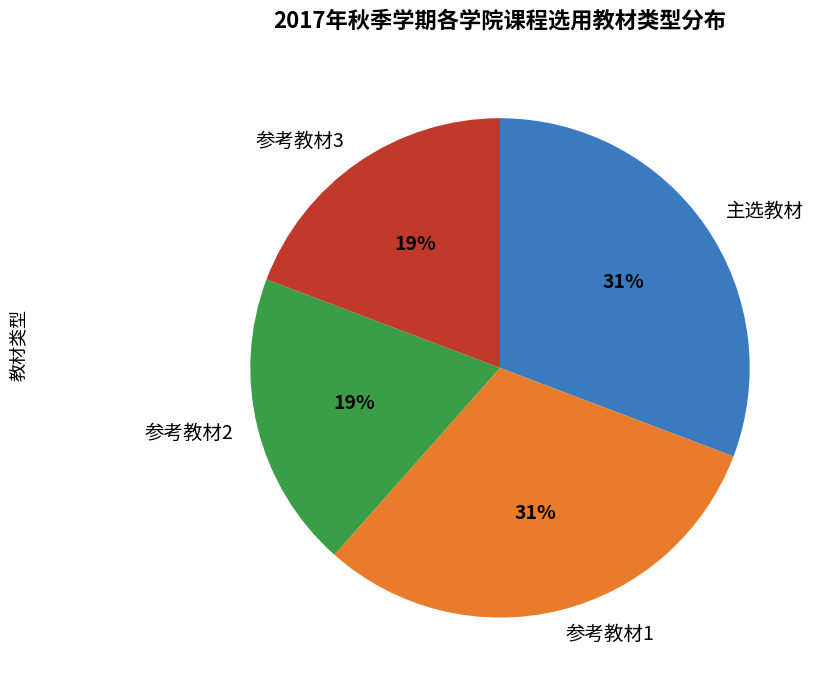

To the nearest percent, what is the combined percentage of 参考教材3 and 主选教材?

50%